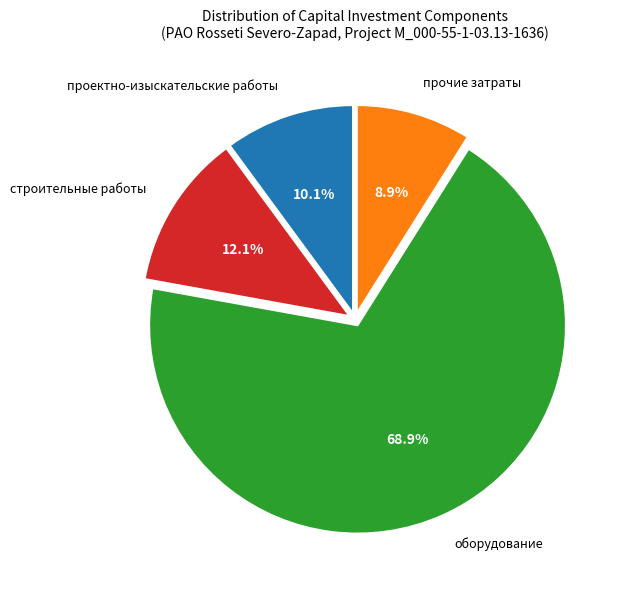

Combined, do прочие затраты and строительные работы account for over 50%?

No